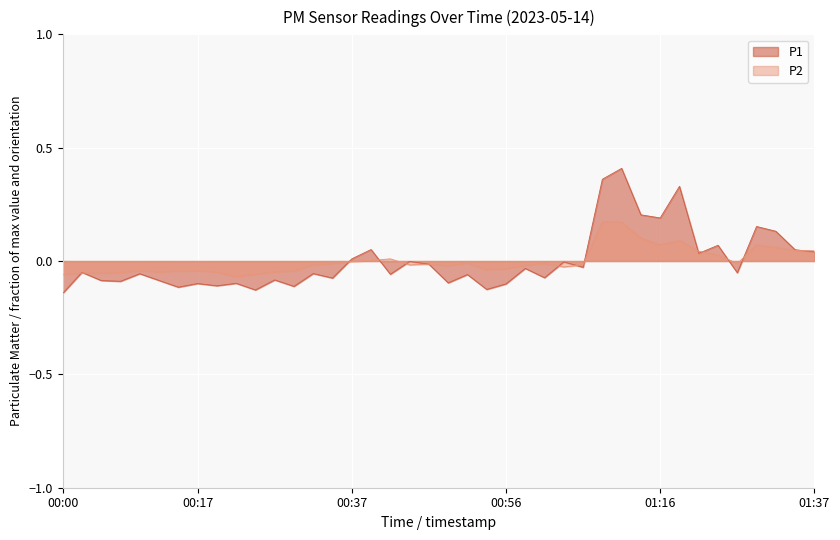

How many values in the P1 series are below 0?

27